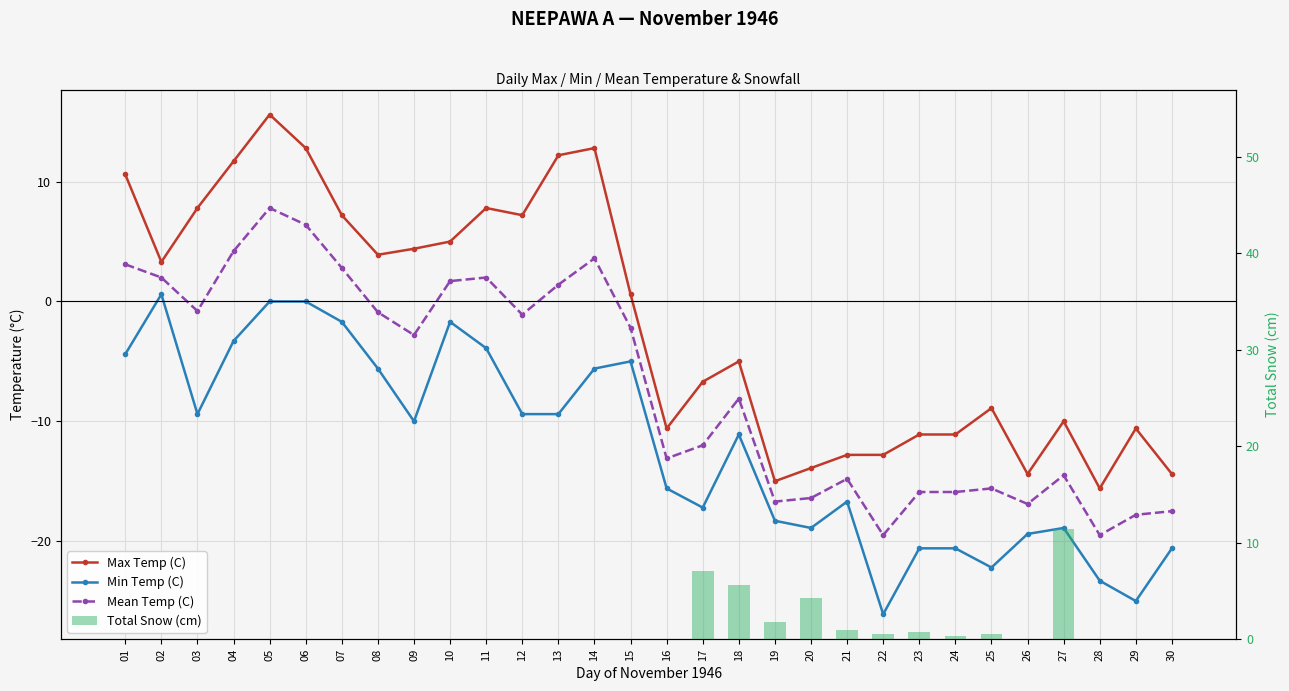

Reading left to right, transcribe all the data shown in this chart.

Max Temp (C): 01=10.6	02=3.3	03=7.8	04=11.7	05=15.6	06=12.8	07=7.2	08=3.9	09=4.4	10=5.0	11=7.8	12=7.2	13=12.2	14=12.8	15=0.6	16=-10.6	17=-6.7	18=-5.0	19=-15.0	20=-13.9	21=-12.8	22=-12.8	23=-11.1	24=-11.1	25=-8.9	26=-14.4	27=-10.0	28=-15.6	29=-10.6	30=-14.4
Min Temp (C): 01=-4.4	02=0.6	03=-9.4	04=-3.3	05=0.0	06=0.0	07=-1.7	08=-5.6	09=-10.0	10=-1.7	11=-3.9	12=-9.4	13=-9.4	14=-5.6	15=-5.0	16=-15.6	17=-17.2	18=-11.1	19=-18.3	20=-18.9	21=-16.7	22=-26.1	23=-20.6	24=-20.6	25=-22.2	26=-19.4	27=-18.9	28=-23.3	29=-25.0	30=-20.6
Mean Temp (C): 01=3.1	02=2.0	03=-0.8	04=4.2	05=7.8	06=6.4	07=2.8	08=-0.9	09=-2.8	10=1.7	11=2.0	12=-1.1	13=1.4	14=3.6	15=-2.2	16=-13.1	17=-12.0	18=-8.1	19=-16.7	20=-16.4	21=-14.8	22=-19.5	23=-15.9	24=-15.9	25=-15.6	26=-16.9	27=-14.5	28=-19.5	29=-17.8	30=-17.5
Total Snow (cm): 01=0.0	02=0.0	03=0.0	04=0.0	05=0.0	06=0.0	07=0.0	08=0.0	09=0.0	10=0.0	11=0.0	12=0.0	13=0.0	14=0.0	15=0.0	16=0.0	17=7.1	18=5.6	19=1.8	20=4.3	21=1.0	22=0.5	23=0.8	24=0.3	25=0.5	26=0.0	27=11.4	28=0.0	29=0.0	30=0.0